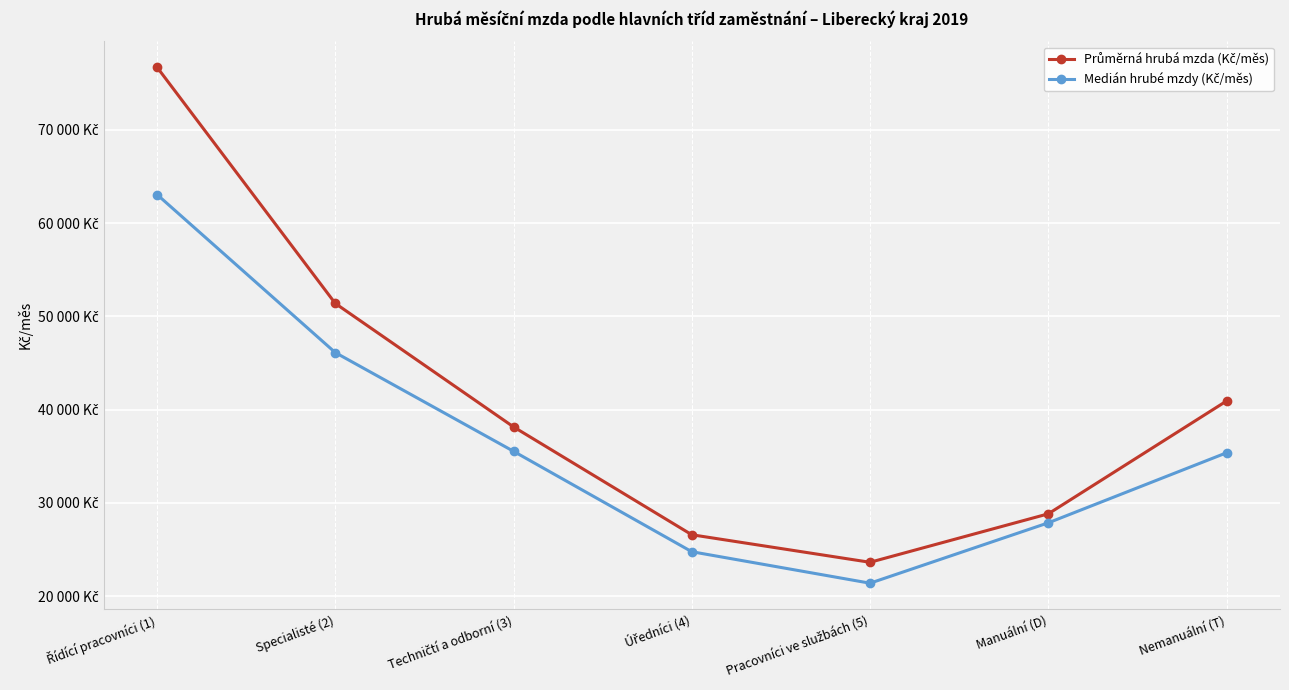

Which series has the widest spread of values?

Průměrná hrubá mzda (Kč/měs)